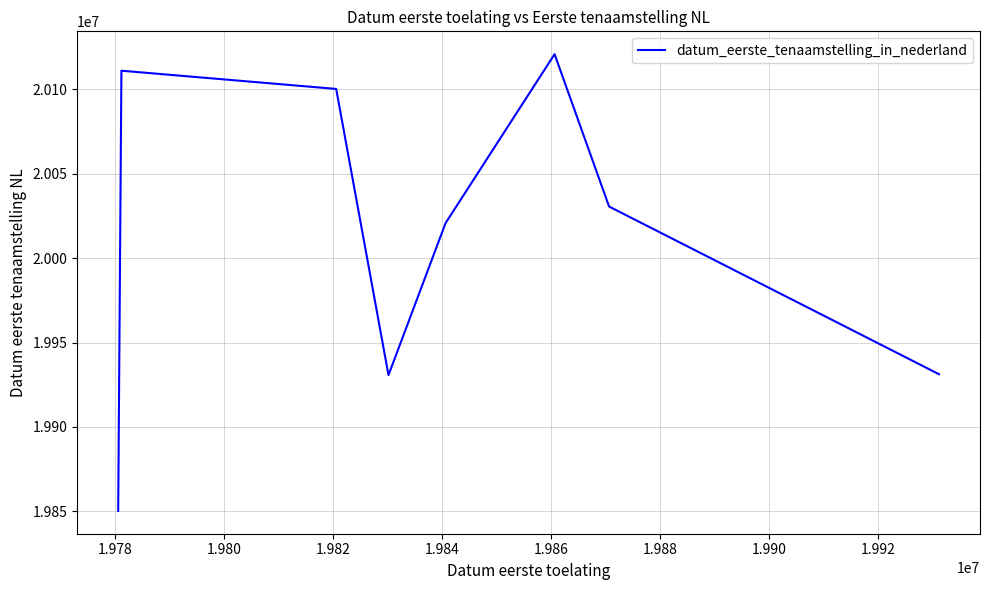

What is the greatest value displayed?

20120921